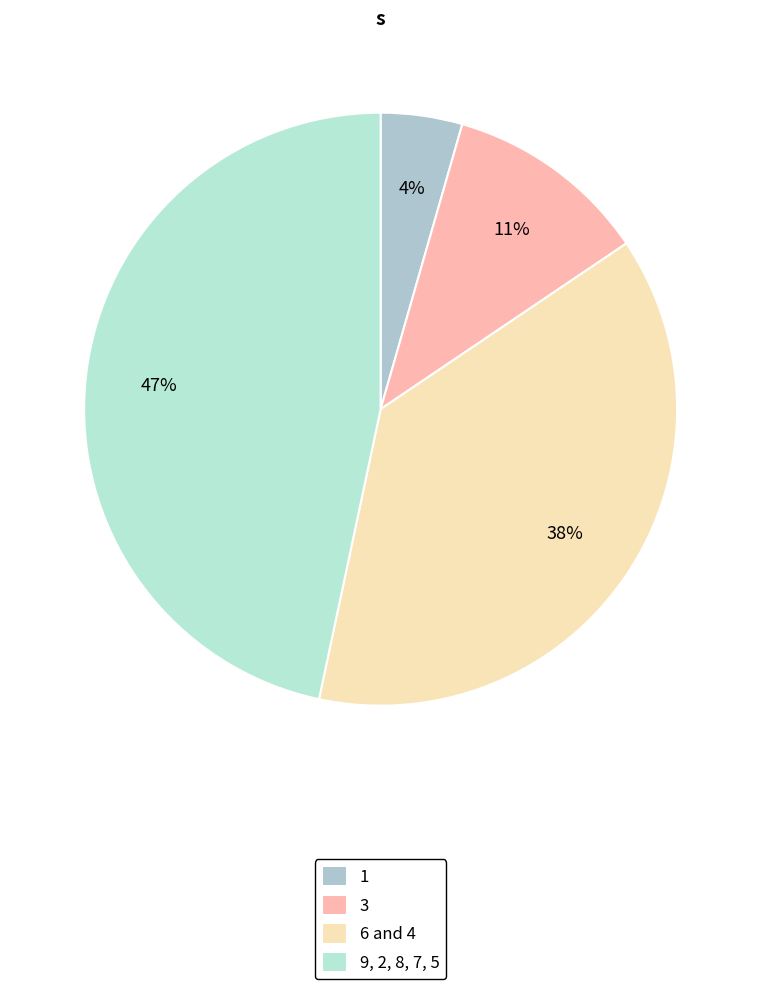

How many segments does this pie chart have?

4